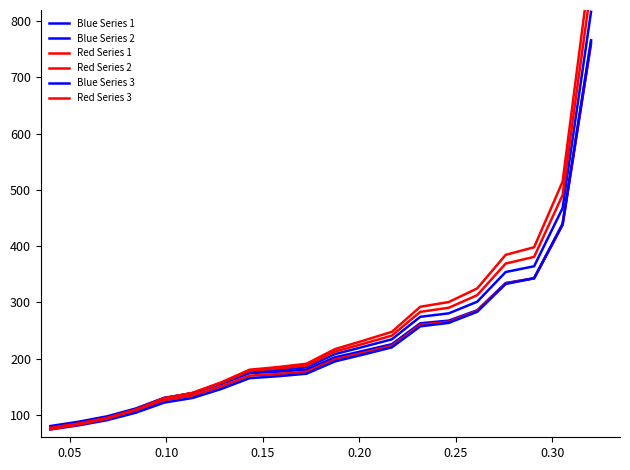

At how many categories does at least one series exceed 399?

2